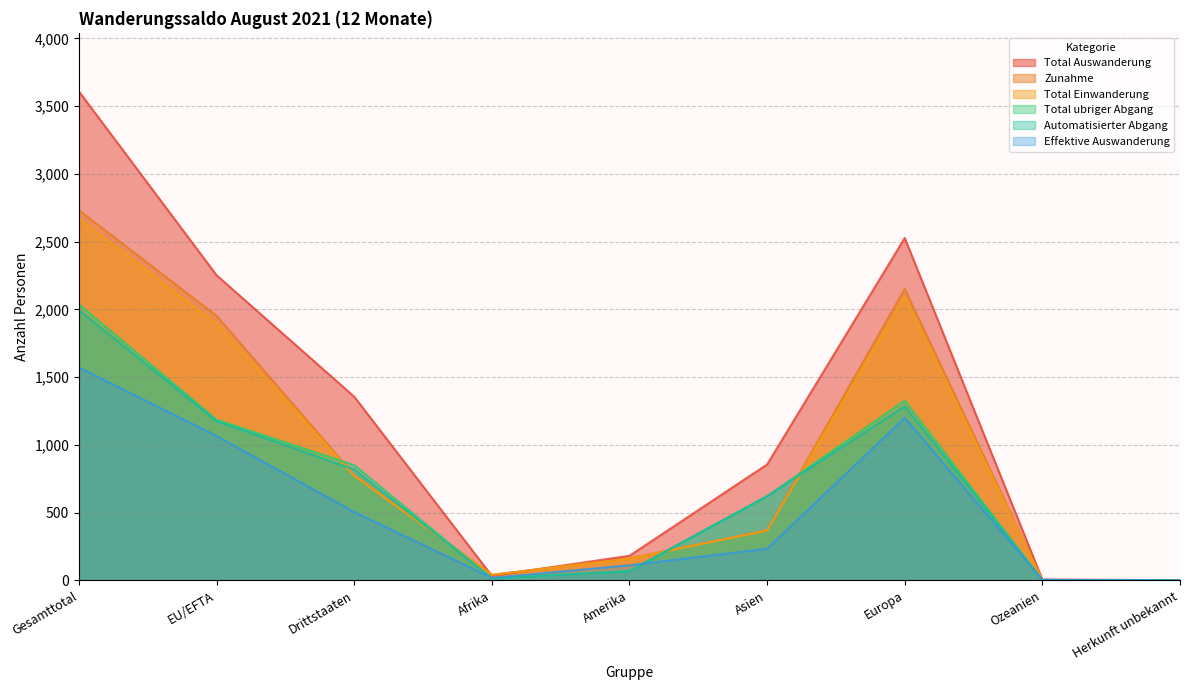

Which label corresponds to the largest value in the chart?

Gesamttotal